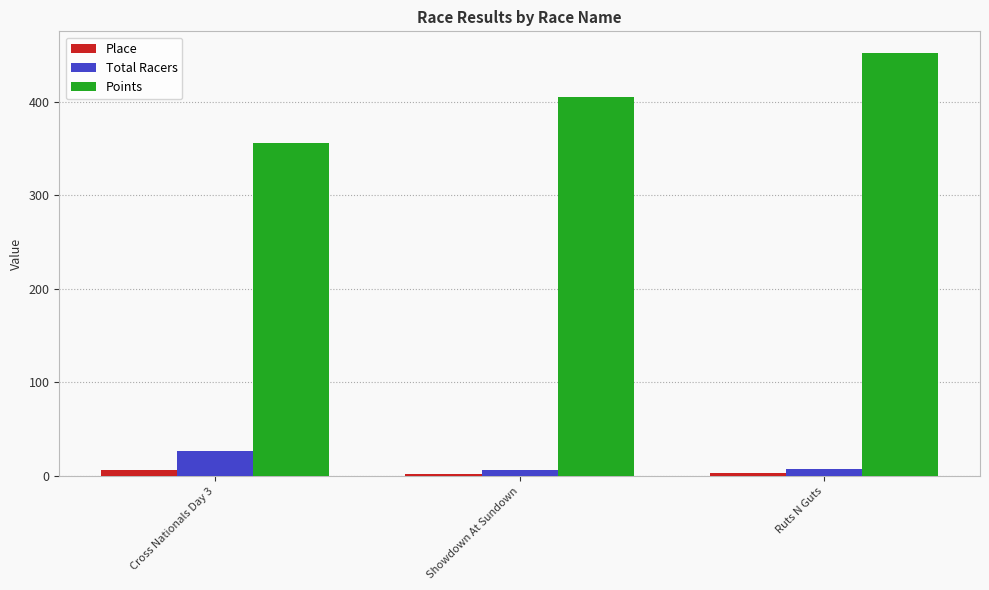

What is the label of the 3rd bar from the left?

Ruts N Guts